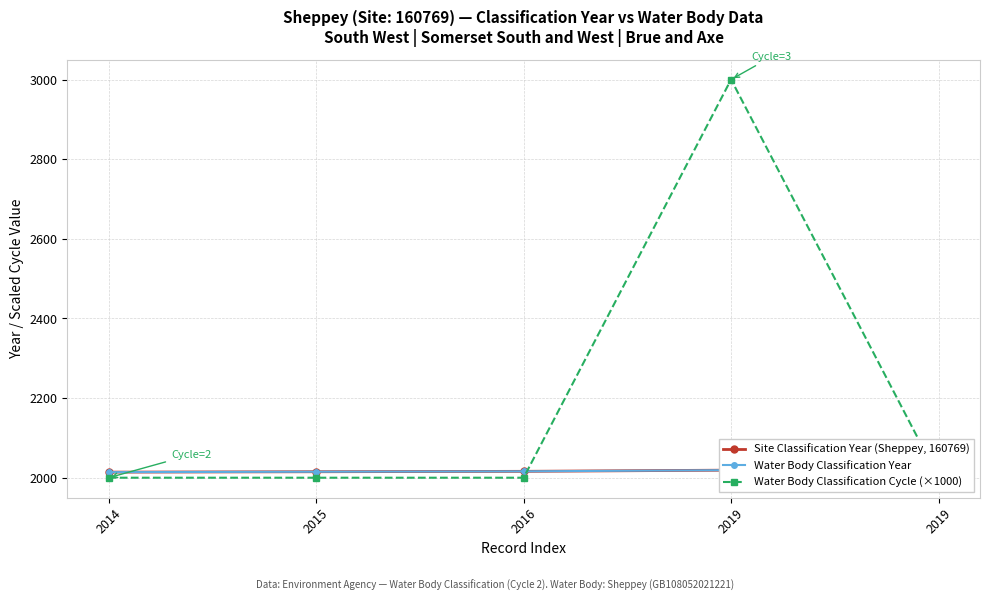

Which label corresponds to the largest value in the chart?

2019